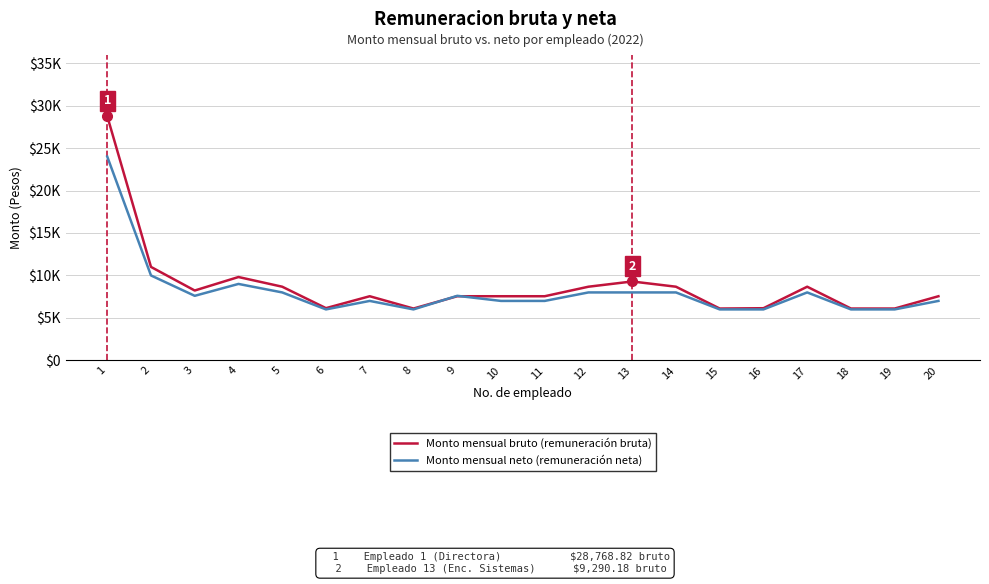

At which label does Monto mensual neto (remuneración neta) first exceed 7600?

1